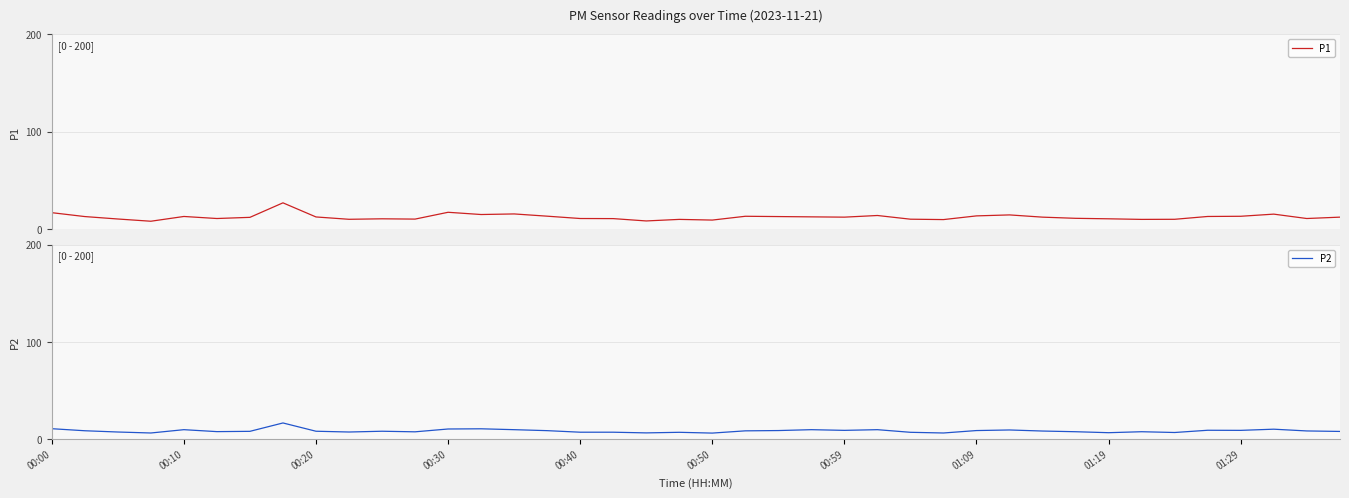

What is the maximum value for P2?

16.9